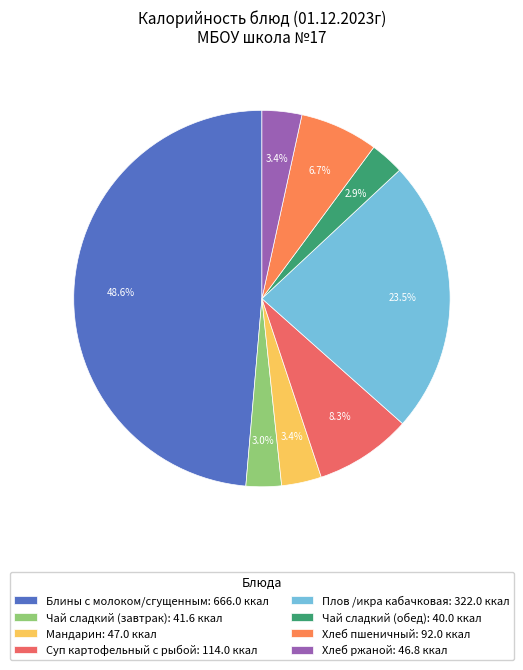

To the nearest percent, what is the combined percentage of Плов /икра кабачковая and Суп картофельный с рыбой?

32%